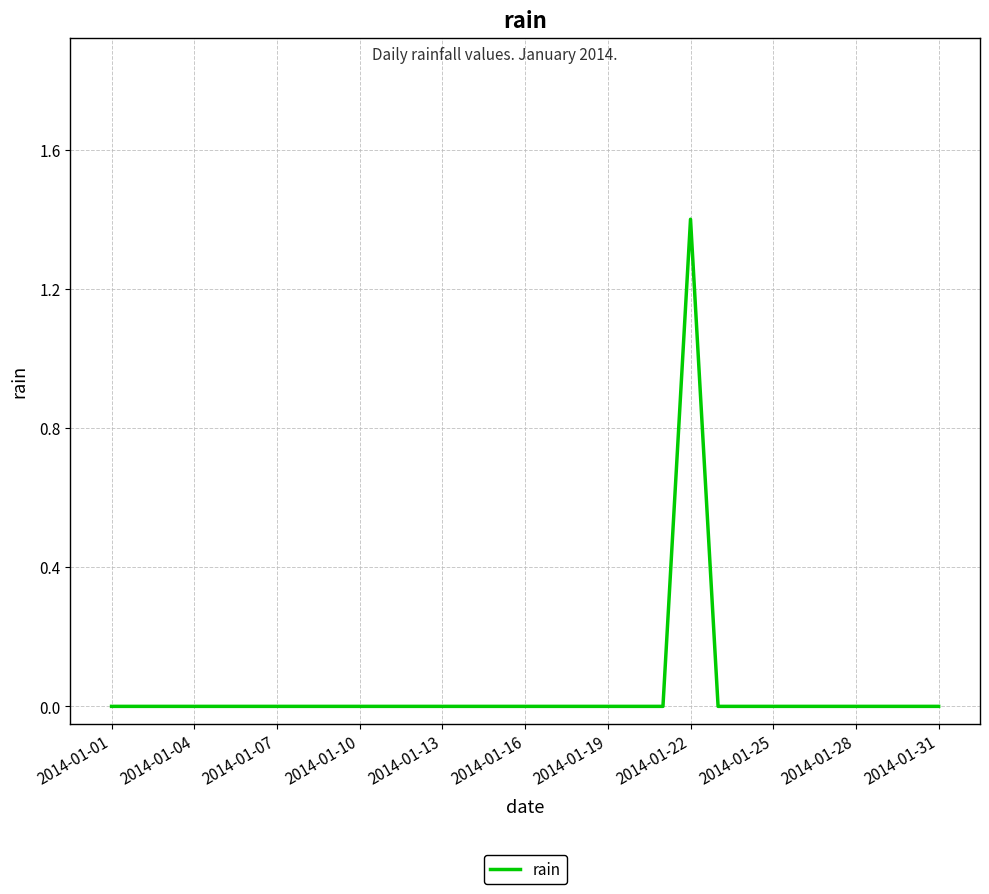

True or false: there are more than 0 points higher than both neighbors.

True